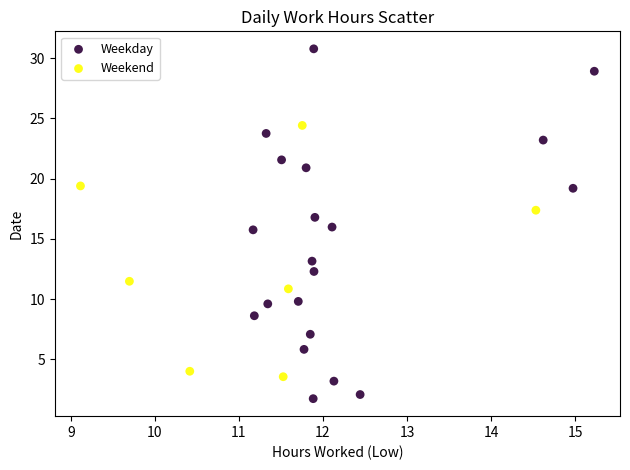

Which series contains the lowest Y value?

Weekday